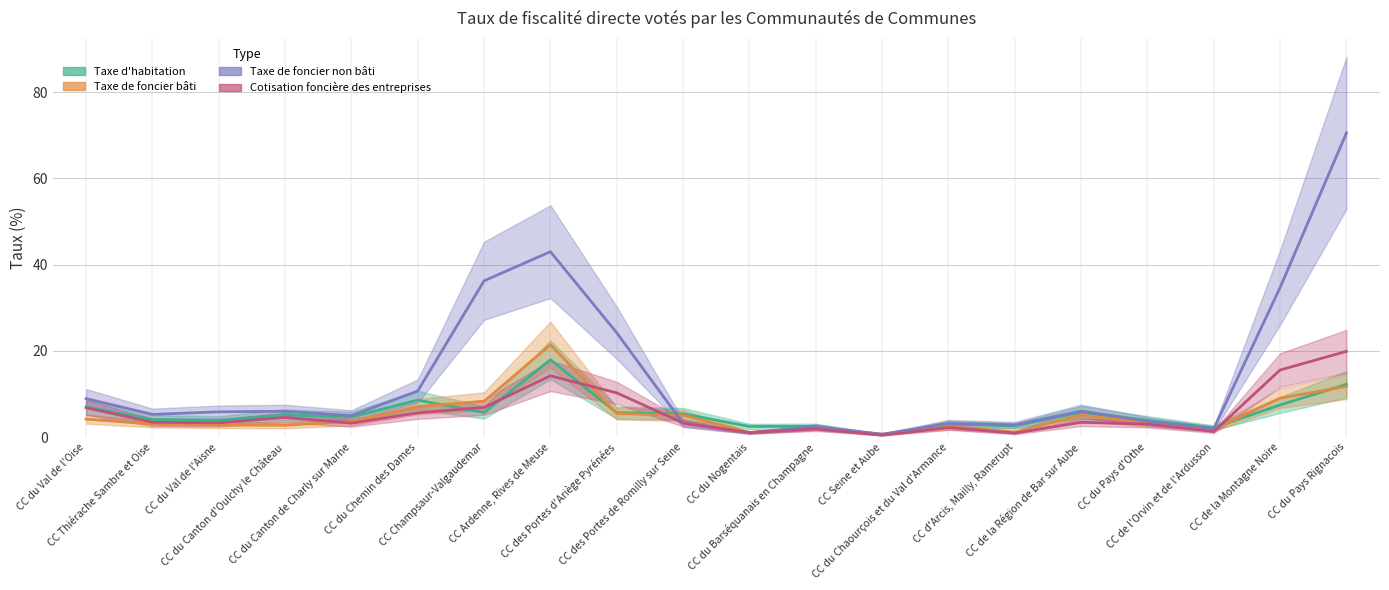

In Cotisation foncière des entreprises, how many points are lower than both neighbors (excluding endpoints)?

6